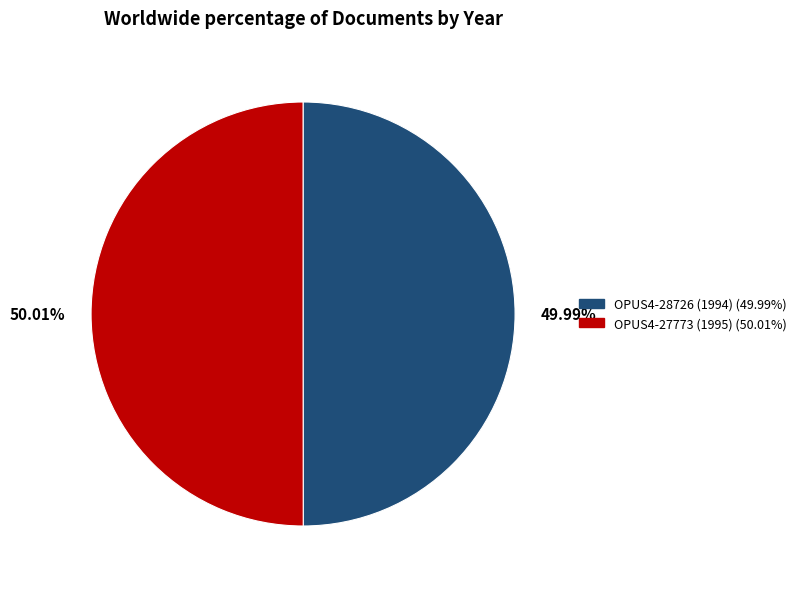

How many slices are in this pie chart?

2